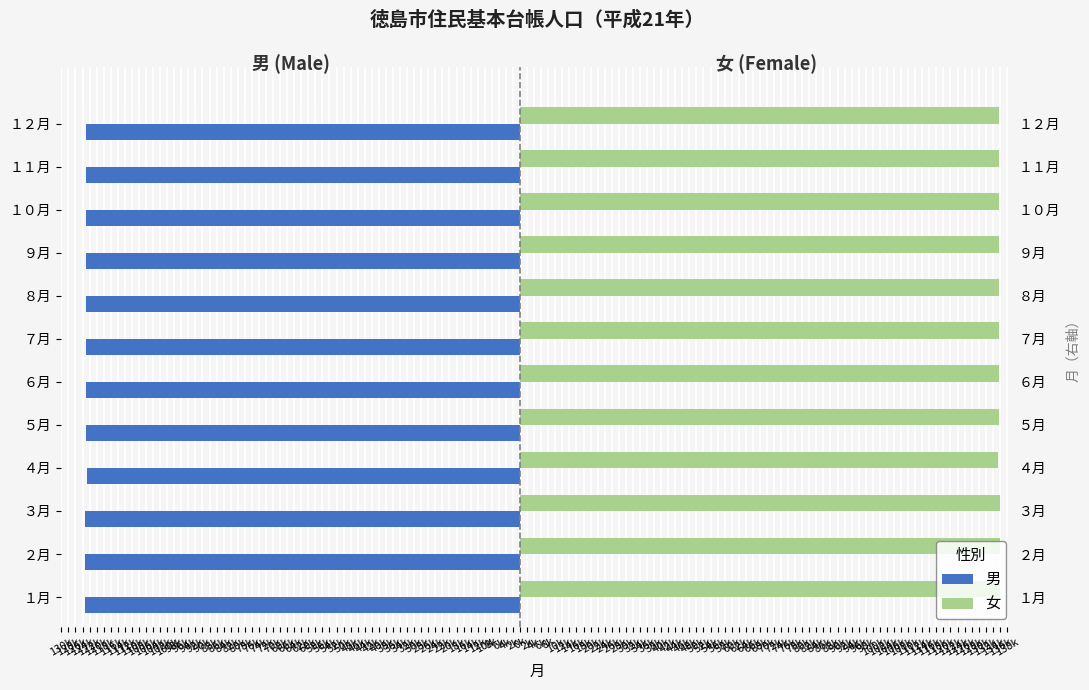

Reading left to right, what are all the values shown in this chart?

男: -123395	-123365	-123278	-122591	-122951	-122993	-123048	-123016	-123051	-123041	-123040	-123046
女: 136098	136129	136078	135551	135759	135787	135835	135789	135814	135843	135870	135846